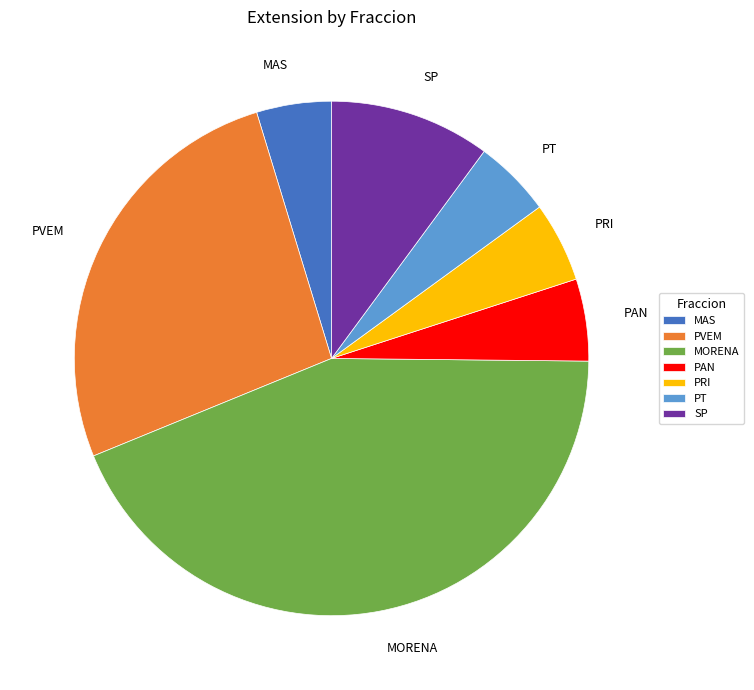

Is it true that PT is 5% of the pie?

True